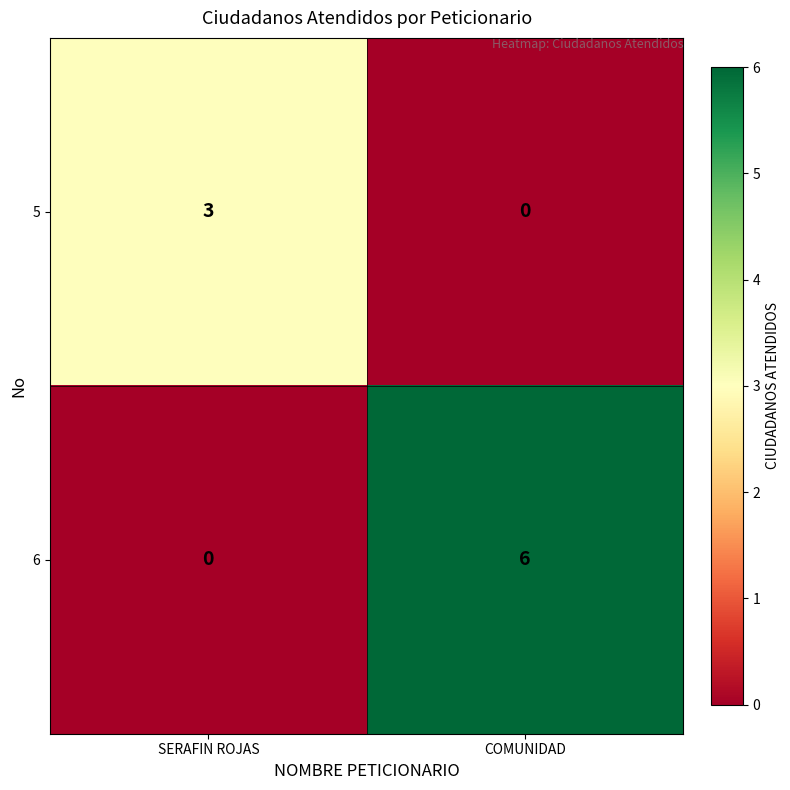

Reading right to left, transcribe all the data shown in this chart.

5: COMUNIDAD=0	SERAFIN ROJAS=3
6: COMUNIDAD=6	SERAFIN ROJAS=0